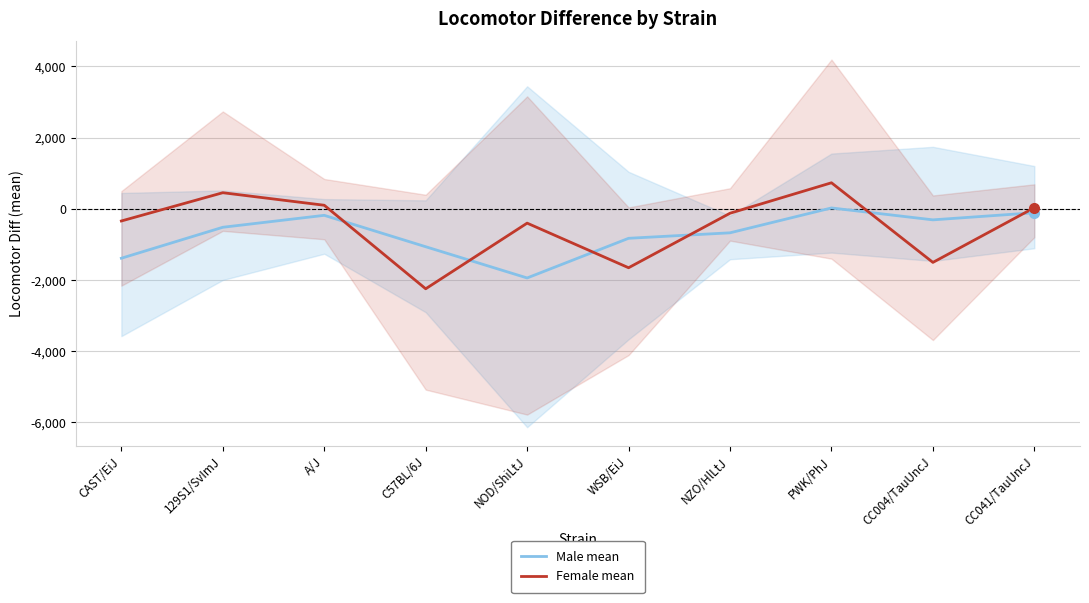

How many values in the Female mean series exceed -124?

4